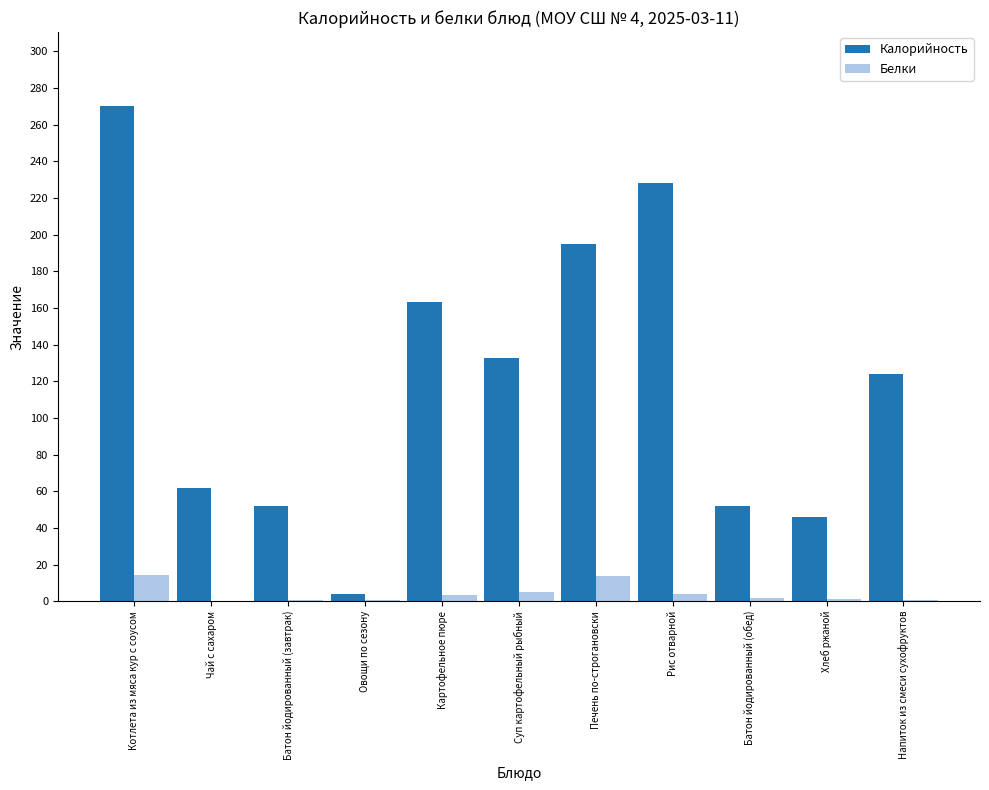

What is the sum of all Белки values?

45.0